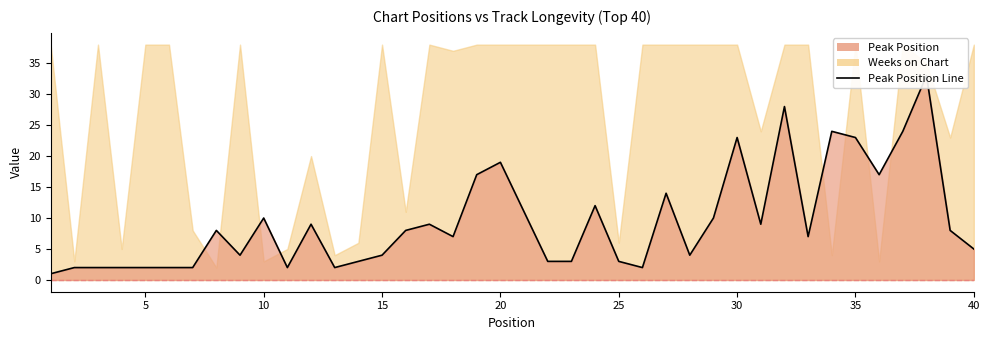

What is the value of the 11th point from the left?

2